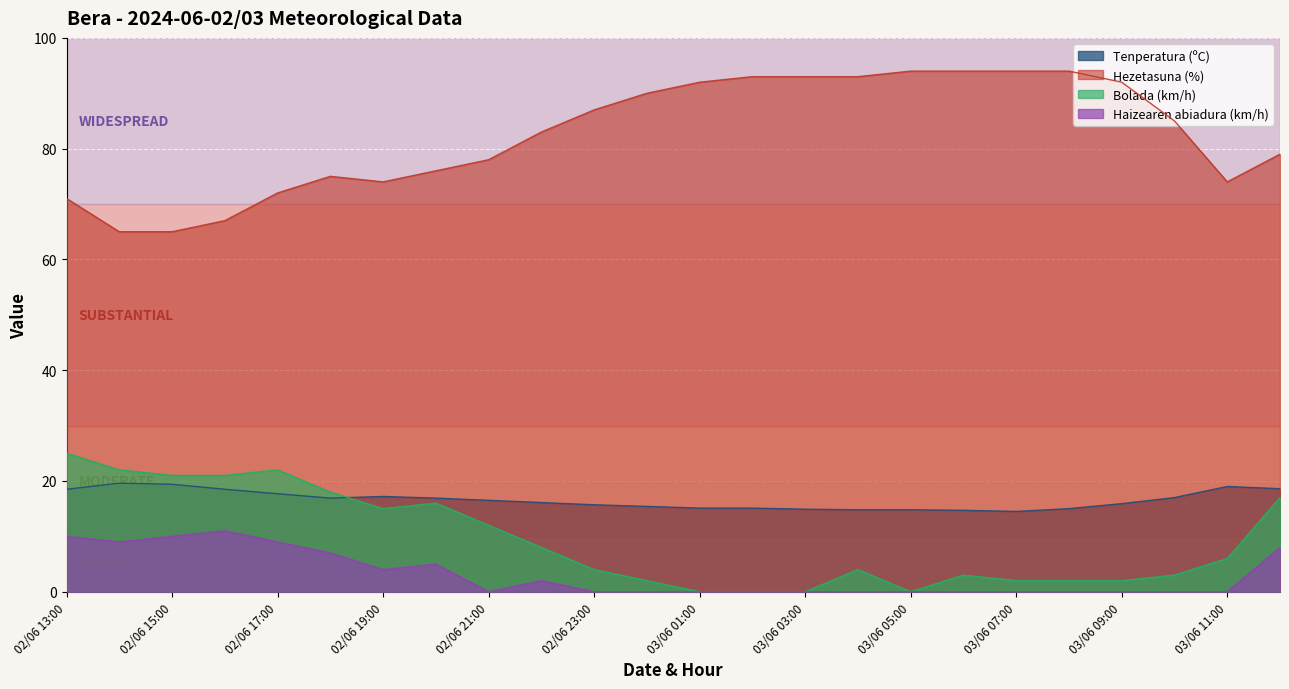

Reading left to right, extract all data points from this chart.

Tenperatura (ºC): 02/06 13:00=18.5	02/06 14:00=19.6	02/06 15:00=19.4	02/06 16:00=18.5	02/06 17:00=17.7	02/06 18:00=16.9	02/06 19:00=17.2	02/06 20:00=16.9	02/06 21:00=16.5	02/06 22:00=16.1	02/06 23:00=15.7	03/06 00:00=15.4	03/06 01:00=15.1	03/06 02:00=15.1	03/06 03:00=14.9	03/06 04:00=14.8	03/06 05:00=14.8	03/06 06:00=14.7	03/06 07:00=14.5	03/06 08:00=15.0	03/06 09:00=15.9	03/06 10:00=17.0	03/06 11:00=19.0	03/06 12:00=18.6
Hezetasuna (%): 02/06 13:00=71.0	02/06 14:00=65.0	02/06 15:00=65.0	02/06 16:00=67.0	02/06 17:00=72.0	02/06 18:00=75.0	02/06 19:00=74.0	02/06 20:00=76.0	02/06 21:00=78.0	02/06 22:00=83.0	02/06 23:00=87.0	03/06 00:00=90.0	03/06 01:00=92.0	03/06 02:00=93.0	03/06 03:00=93.0	03/06 04:00=93.0	03/06 05:00=94.0	03/06 06:00=94.0	03/06 07:00=94.0	03/06 08:00=94.0	03/06 09:00=92.0	03/06 10:00=85.0	03/06 11:00=74.0	03/06 12:00=79.0
Bolada (km/h): 02/06 13:00=25.0	02/06 14:00=22.0	02/06 15:00=21.0	02/06 16:00=21.0	02/06 17:00=22.0	02/06 18:00=18.0	02/06 19:00=15.0	02/06 20:00=16.0	02/06 21:00=12.0	02/06 22:00=8.0	02/06 23:00=4.0	03/06 00:00=2.0	03/06 01:00=0.0	03/06 02:00=0.0	03/06 03:00=0.0	03/06 04:00=4.0	03/06 05:00=0.0	03/06 06:00=3.0	03/06 07:00=2.0	03/06 08:00=2.0	03/06 09:00=2.0	03/06 10:00=3.0	03/06 11:00=6.0	03/06 12:00=17.0
Haizearen abiadura (km/h): 02/06 13:00=10.0	02/06 14:00=9.0	02/06 15:00=10.0	02/06 16:00=11.0	02/06 17:00=9.0	02/06 18:00=7.0	02/06 19:00=4.0	02/06 20:00=5.0	02/06 21:00=0.0	02/06 22:00=2.0	02/06 23:00=0.0	03/06 00:00=0.0	03/06 01:00=0.0	03/06 02:00=0.0	03/06 03:00=0.0	03/06 04:00=0.0	03/06 05:00=0.0	03/06 06:00=0.0	03/06 07:00=0.0	03/06 08:00=0.0	03/06 09:00=0.0	03/06 10:00=0.0	03/06 11:00=0.0	03/06 12:00=8.0